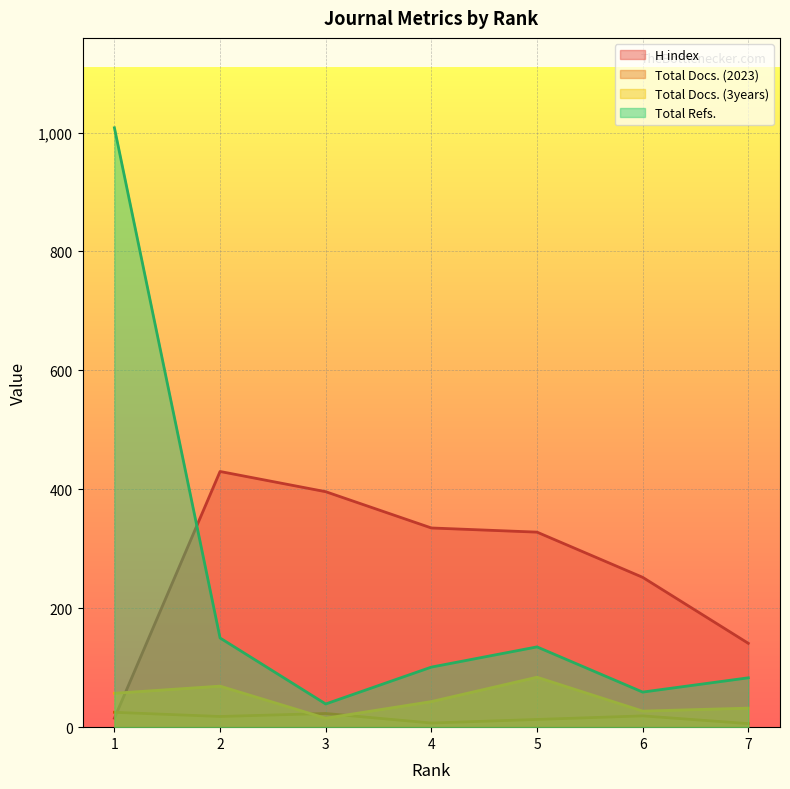

At which label does H index reach its peak?

2